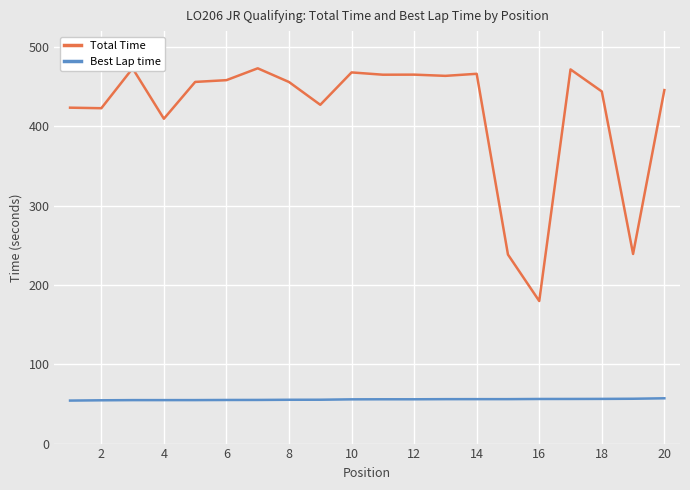

Which series has the largest range (max minus min)?

Total Time